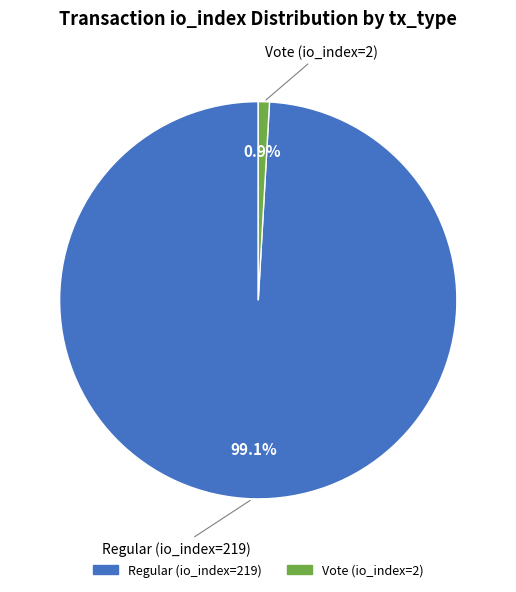

Is it true that Regular (io_index=219) is 99% of the pie?

True